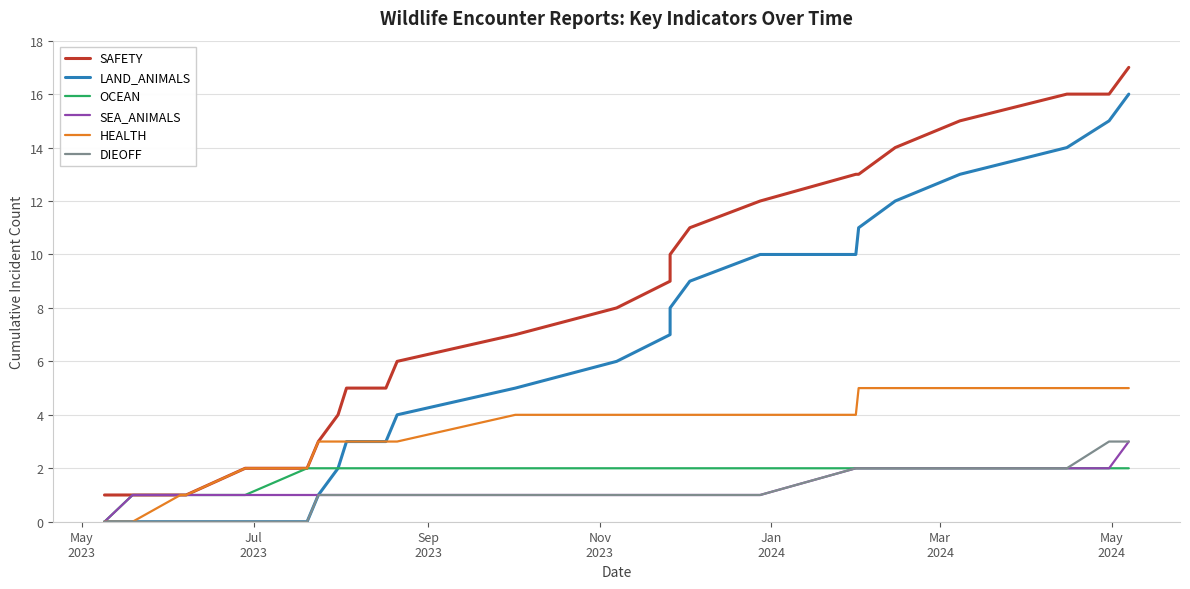

How many categories are shown in the chart?

24